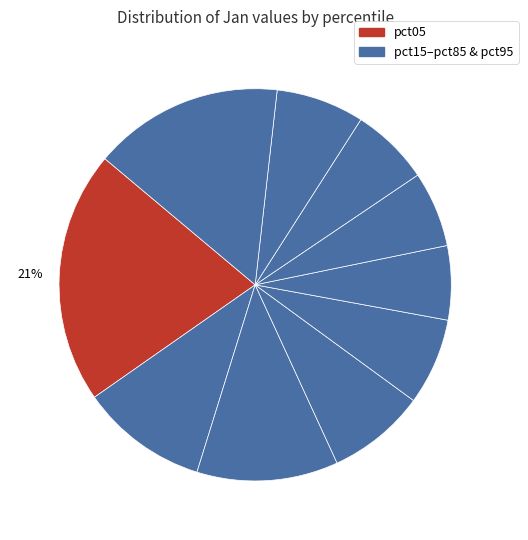

How many slices are in this pie chart?

10